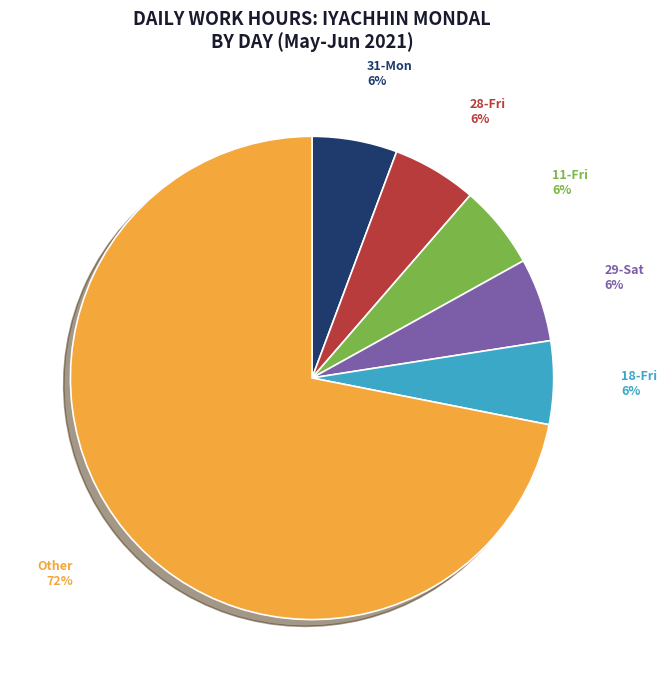

How many segments does this pie chart have?

6